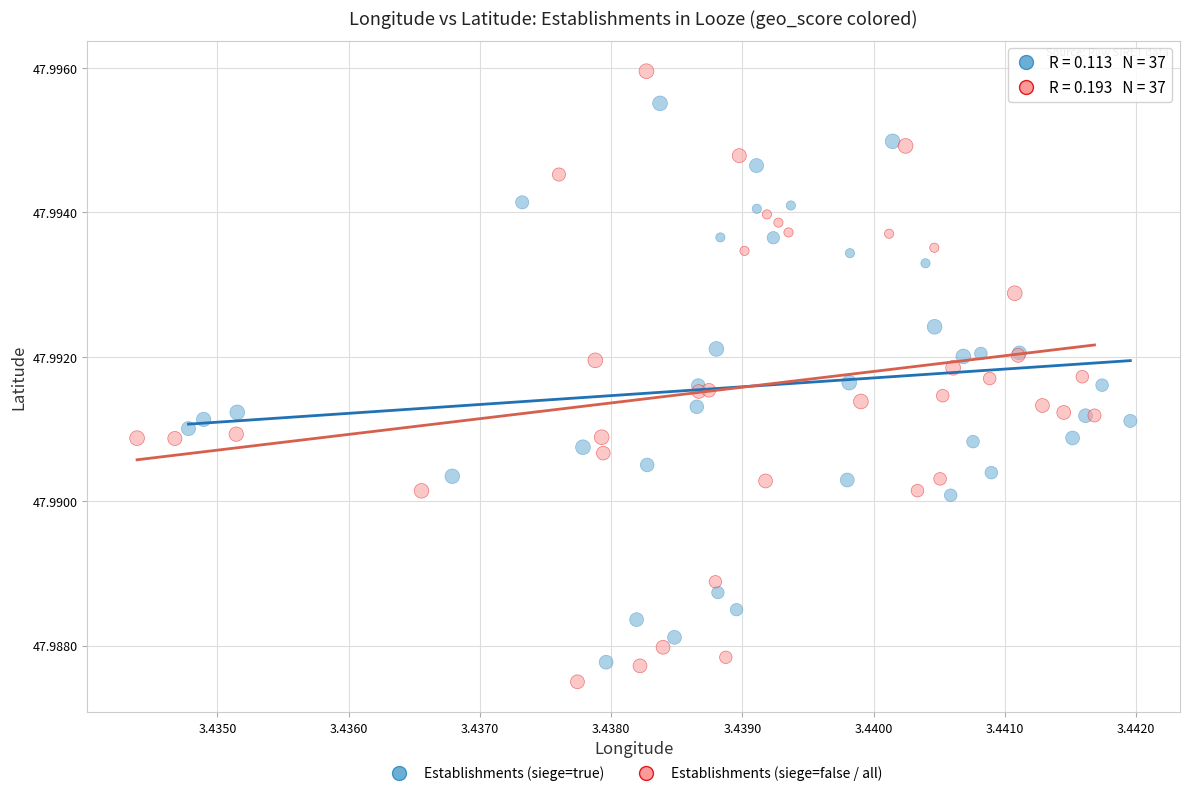

Which series has the largest Y range (max minus min)?

Establishments (siege=false / all)